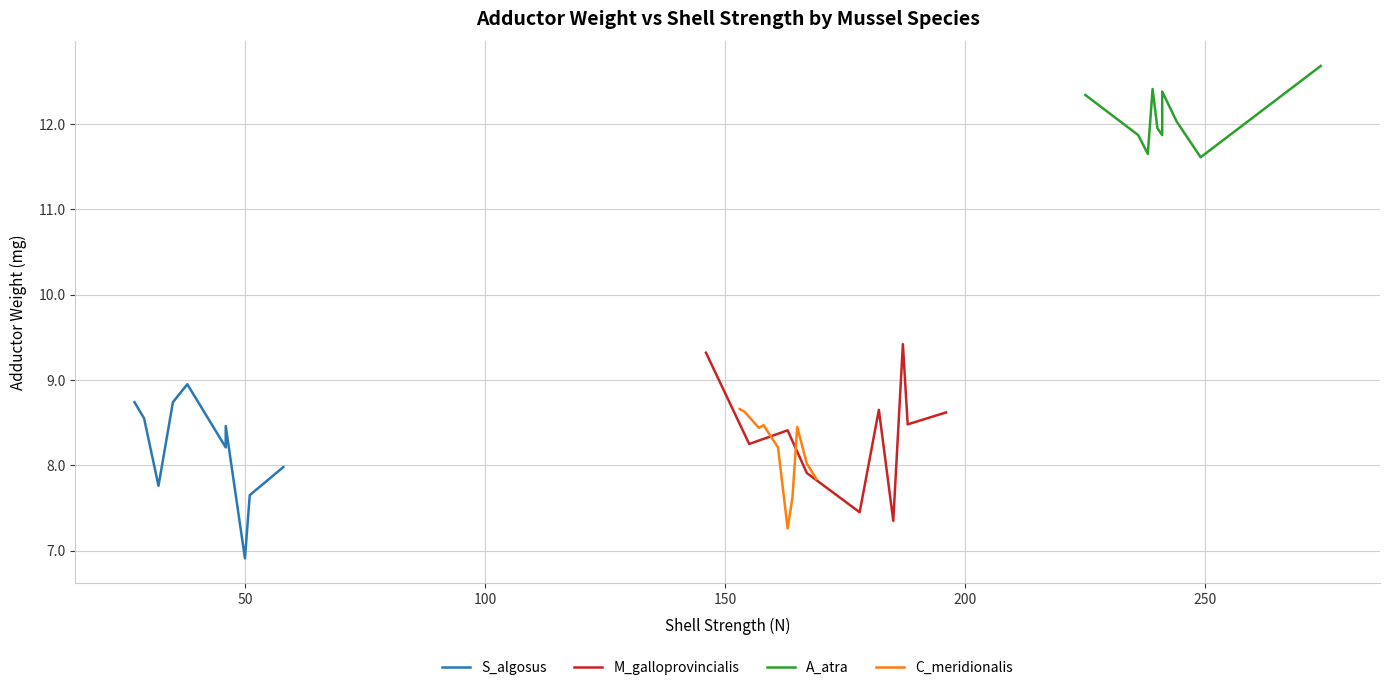

True or false: A_atra and M_galloprovincialis intersect in this chart.

False